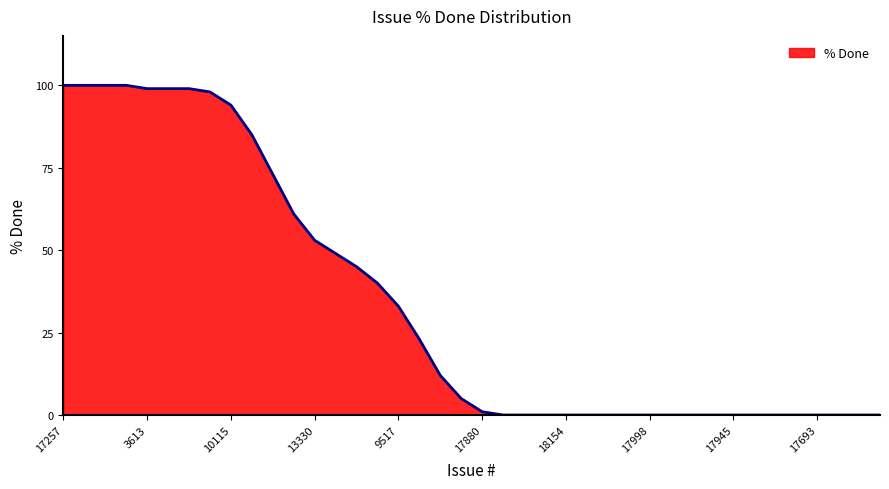

What is the greatest value displayed?

100